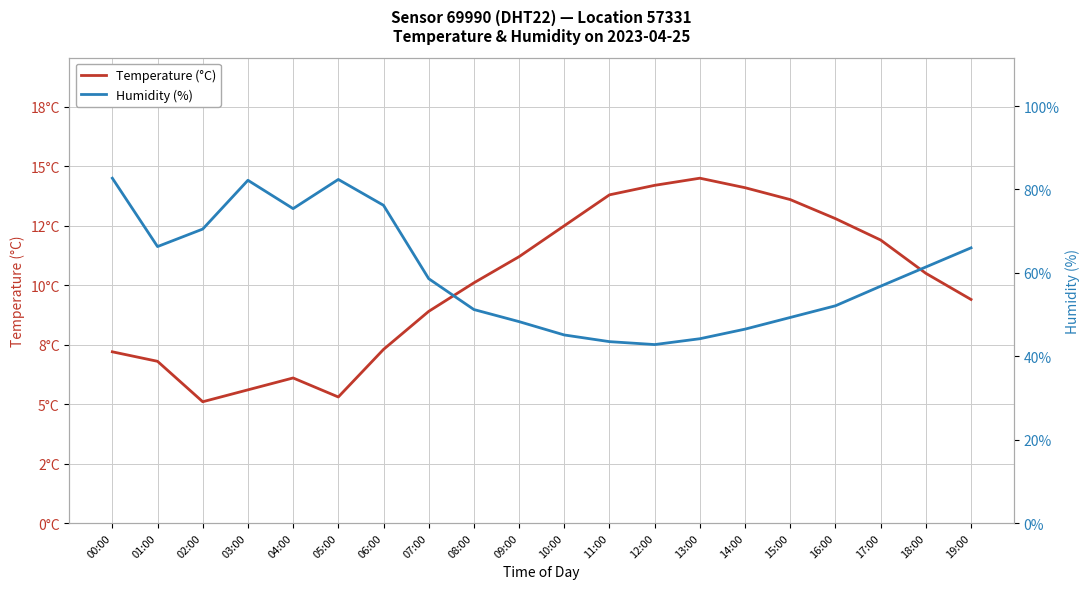

What is the difference between the maximum and minimum values in the Temperature (°C) series?

9.4